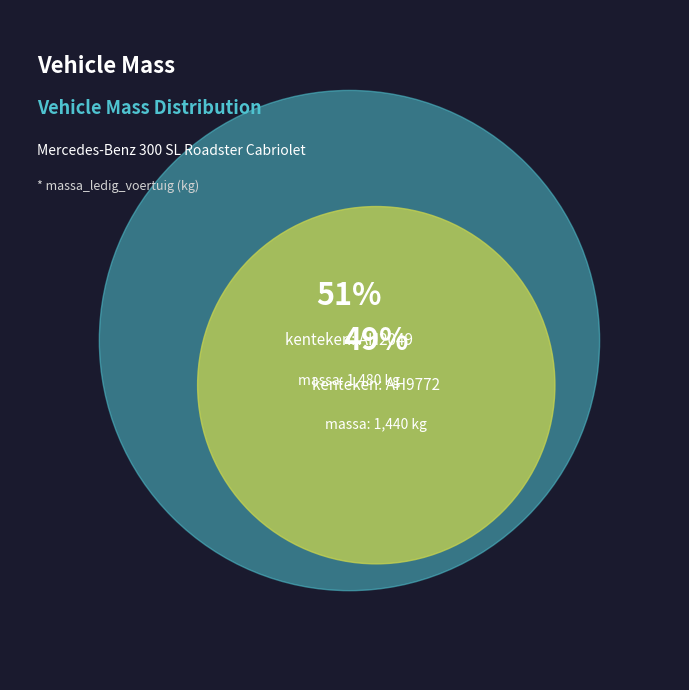

Which slice is the smallest?

AH9772